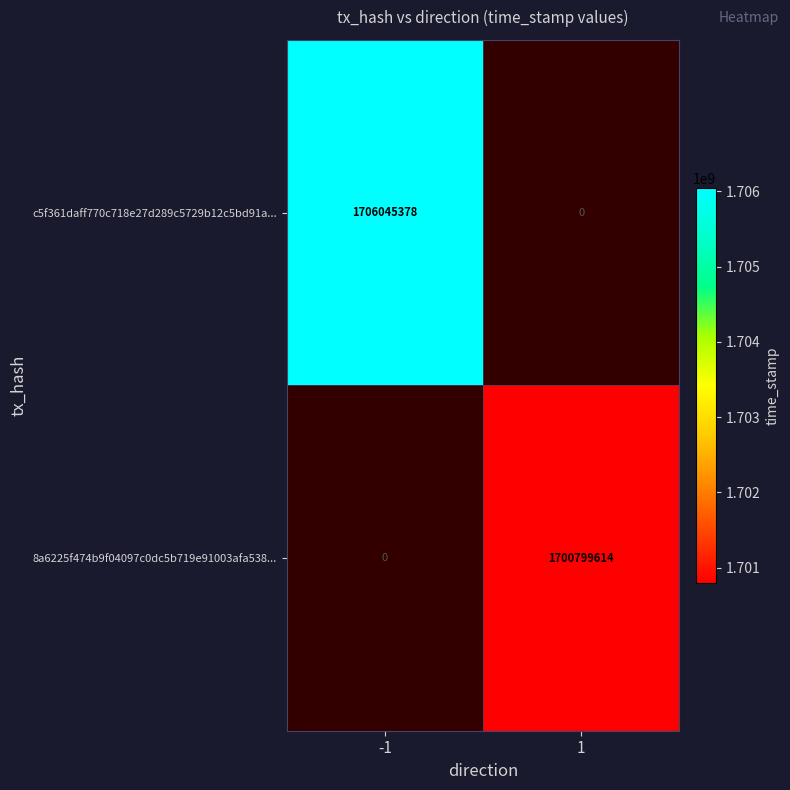

True or false: 8a6225f474b9f04097c0dc5b719e91003afa538... has a value of 1043350114 at 1.

False